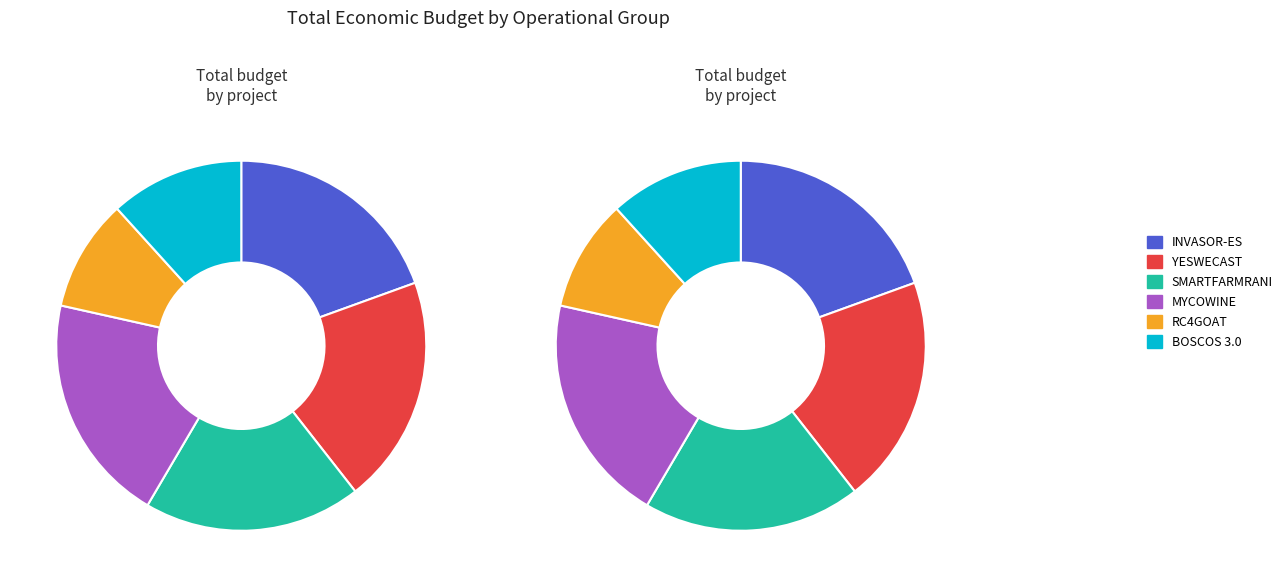

What percentage is NOT represented by SMARTFARMRANI?

81.0%